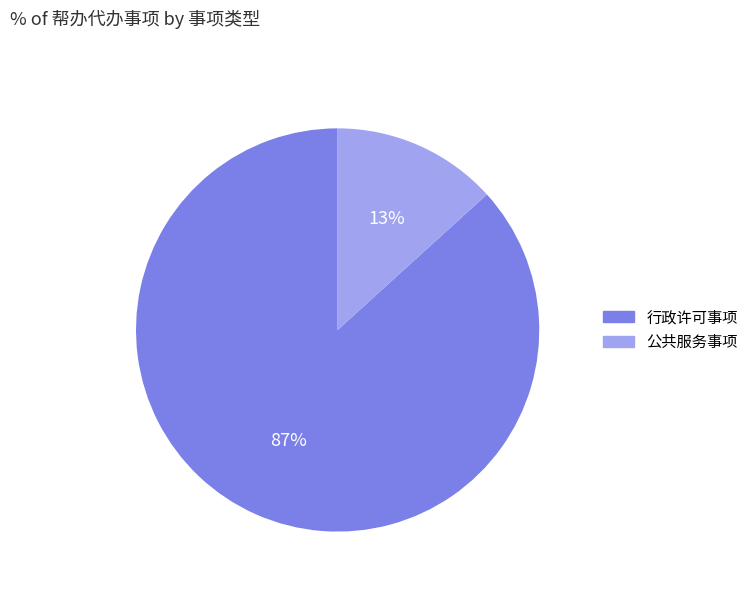

To the nearest percent, what percentage of the pie is 行政许可事项?

87%